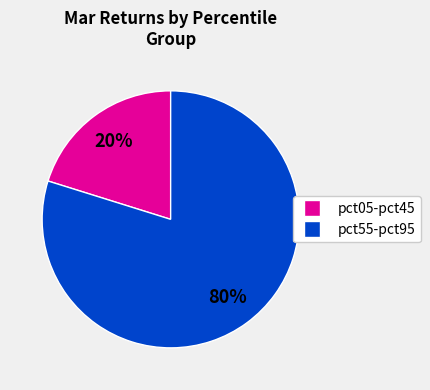

To the nearest percent, what is the average slice percentage?

50%